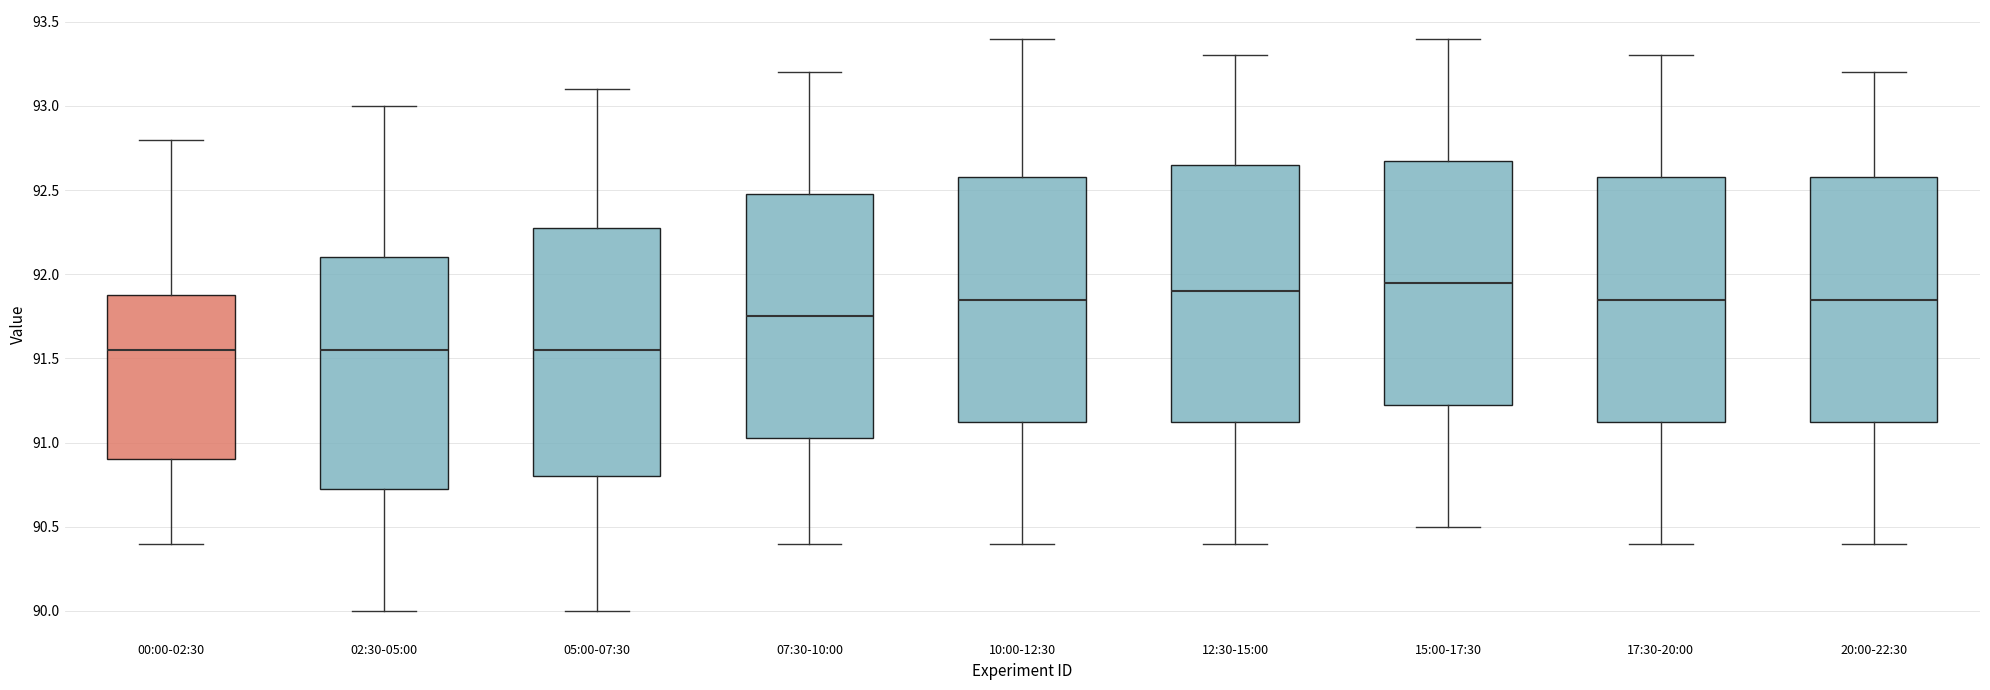

Reading left to right, transcribe this box plot: for each box, give where its median line is, the range the box spans, and where its two whiskers end, as read against the y-axis. The values are not printed on the chart, so give them approximately, as read against the axis.

00:00-02:30: median 91.55, box 90.90 to 91.90, whiskers 90.40 to 92.80
02:30-05:00: median 91.55, box 90.75 to 92.10, whiskers 90.00 to 93.00
05:00-07:30: median 91.55, box 90.80 to 92.30, whiskers 90.00 to 93.10
07:30-10:00: median 91.75, box 91.05 to 92.50, whiskers 90.40 to 93.20
10:00-12:30: median 91.85, box 91.15 to 92.60, whiskers 90.40 to 93.40
12:30-15:00: median 91.90, box 91.15 to 92.65, whiskers 90.40 to 93.30
15:00-17:30: median 91.95, box 91.25 to 92.70, whiskers 90.50 to 93.40
17:30-20:00: median 91.85, box 91.15 to 92.60, whiskers 90.40 to 93.30
20:00-22:30: median 91.85, box 91.15 to 92.60, whiskers 90.40 to 93.20